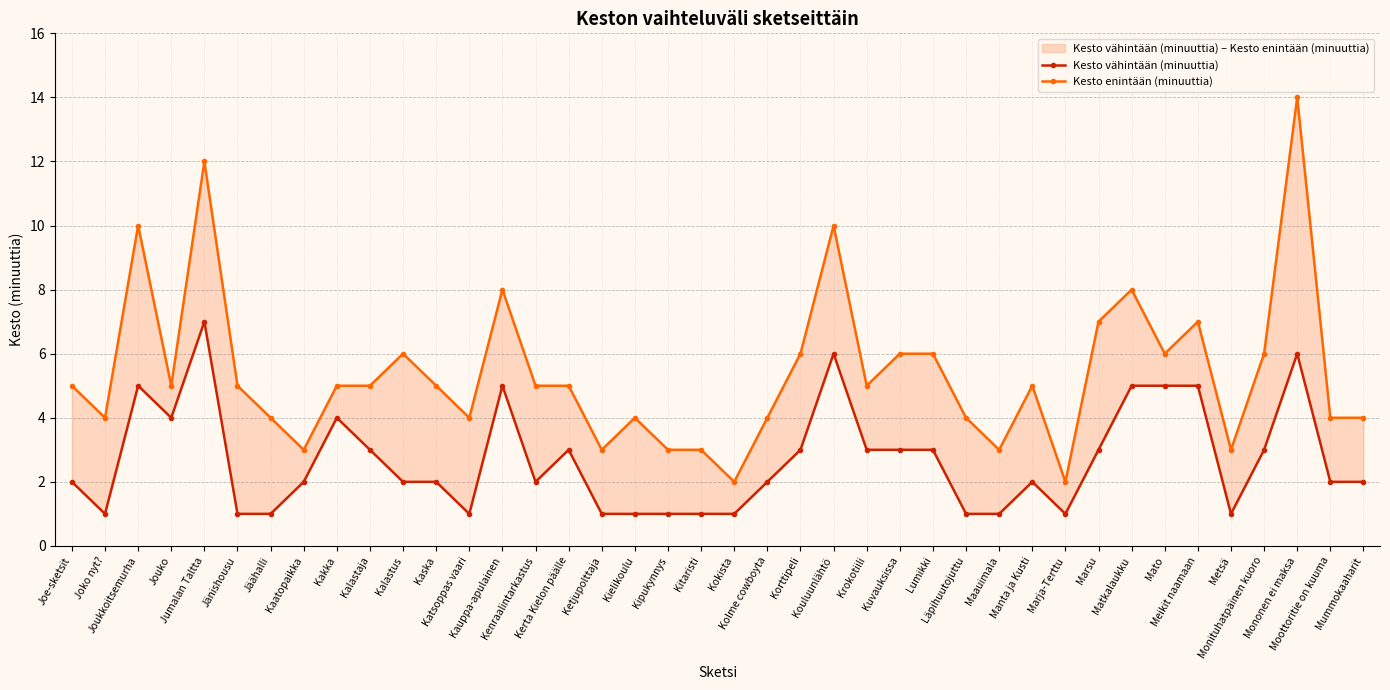

What position from the right is Kokista?

20